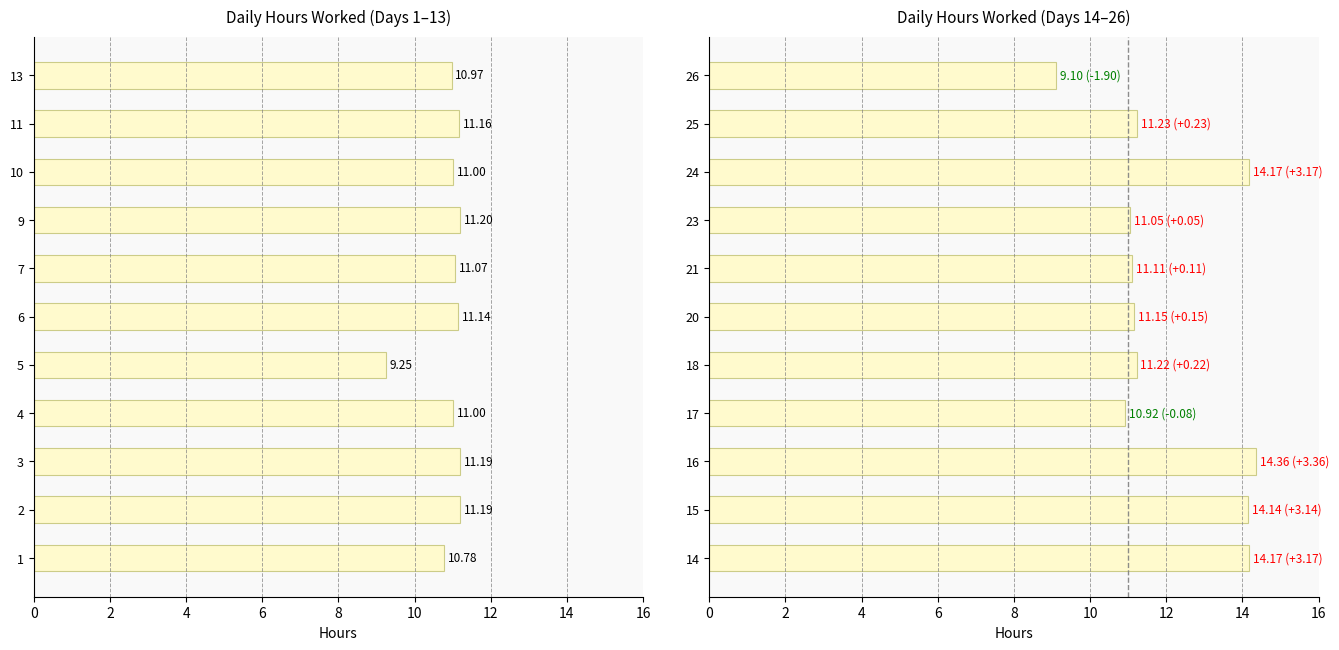

What is the value of the 6th bar from the left?

11.2